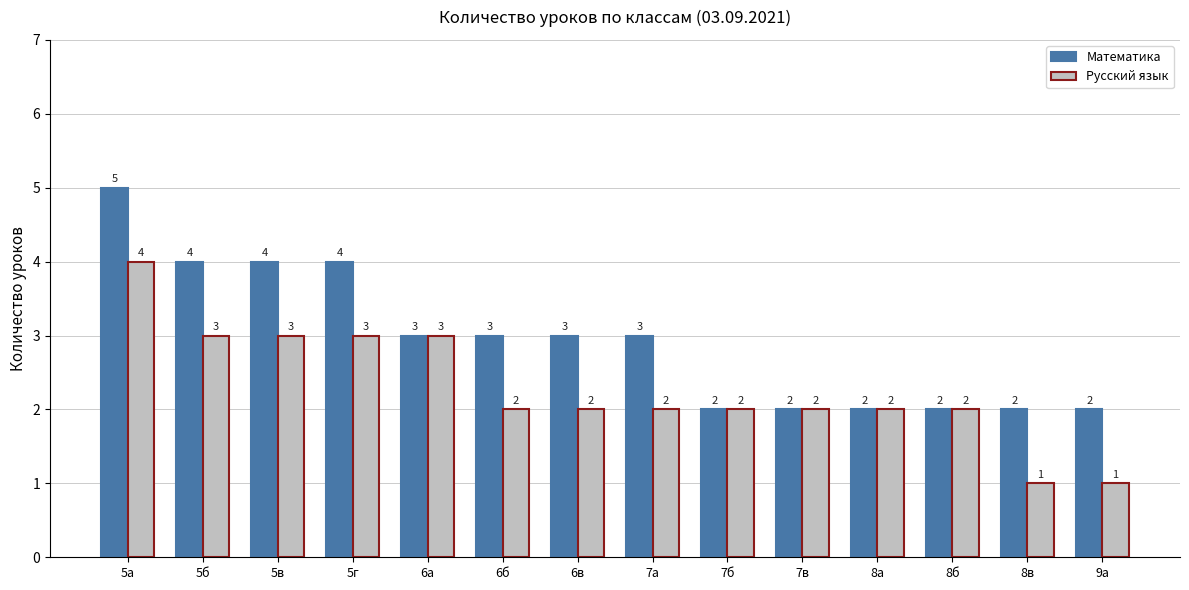

What is the greatest value displayed?

5